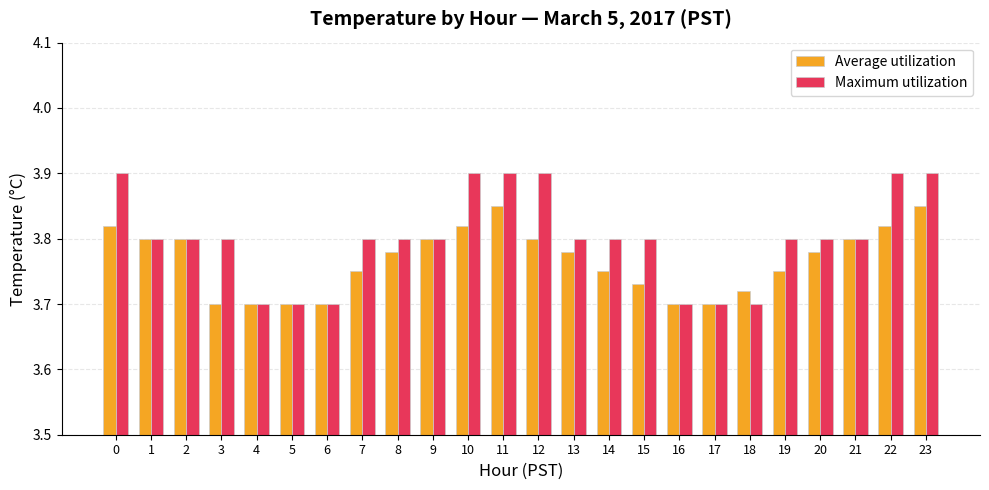

Which series has the largest total across all categories?

Maximum utilization